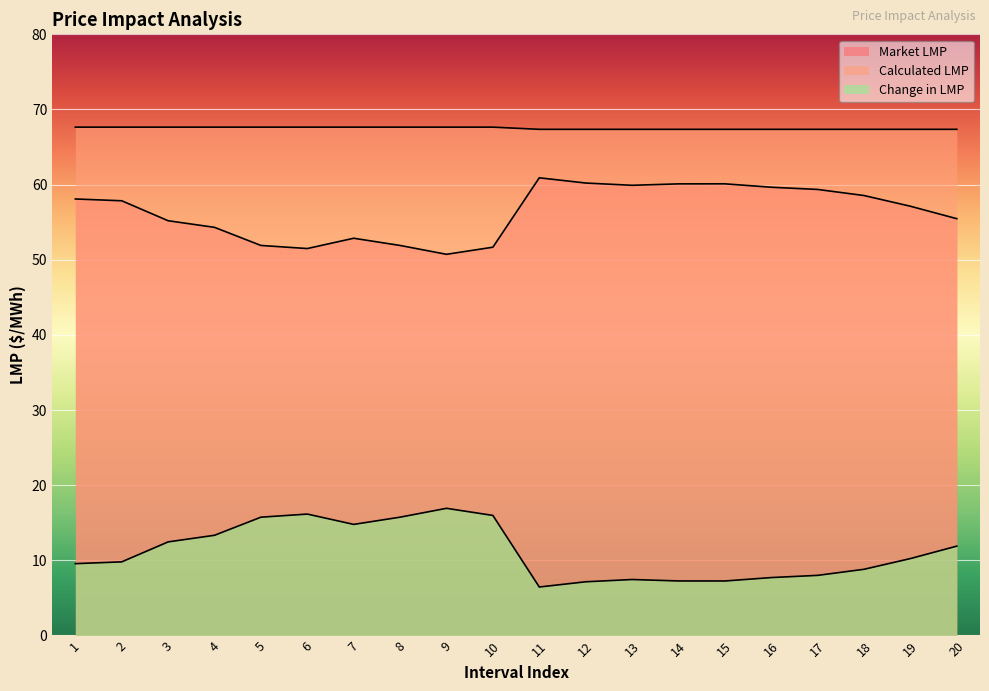

How many lines are shown in the chart?

3